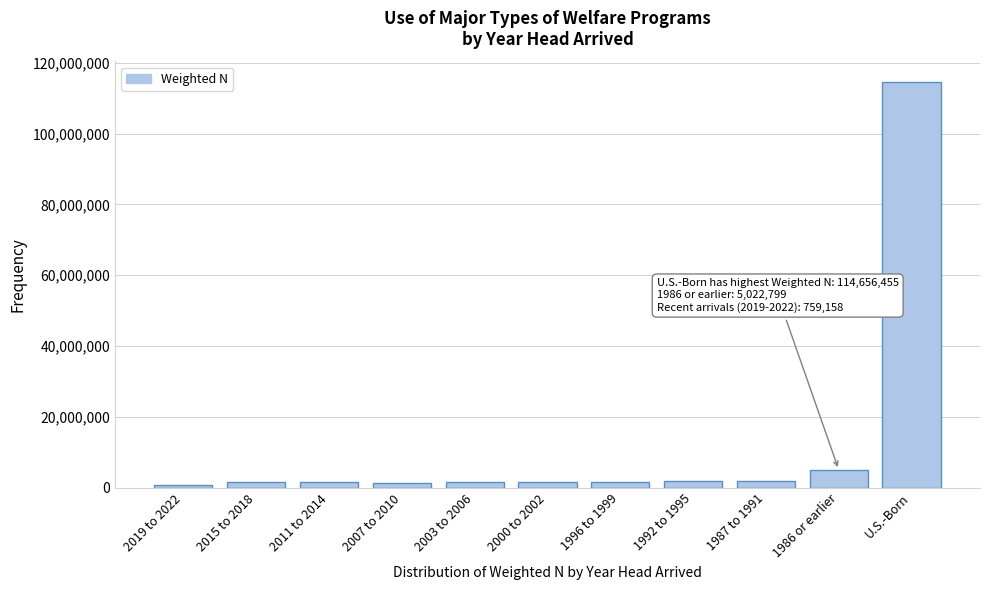

What is the average value?

12134329.3